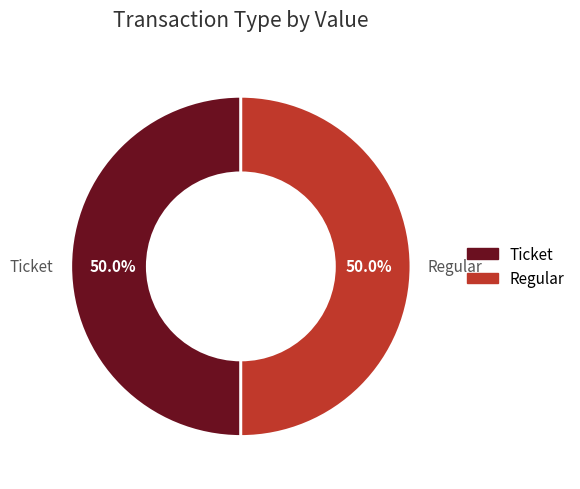

To the nearest percent, what is the difference between the Regular and Ticket slice percentages?

0%